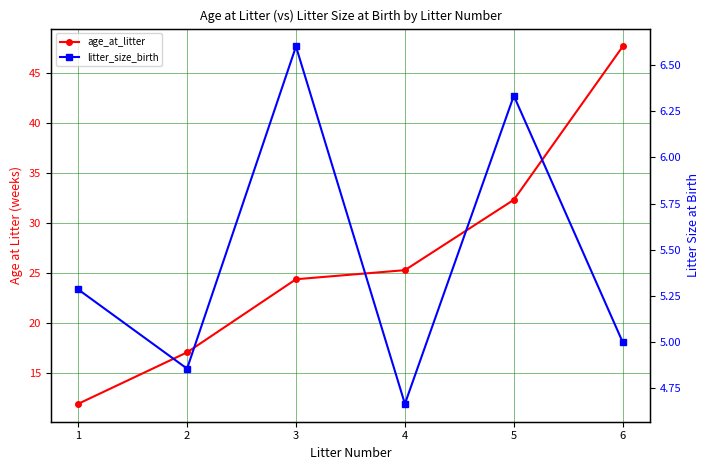

How many values in the age_at_litter series exceed 25?

3